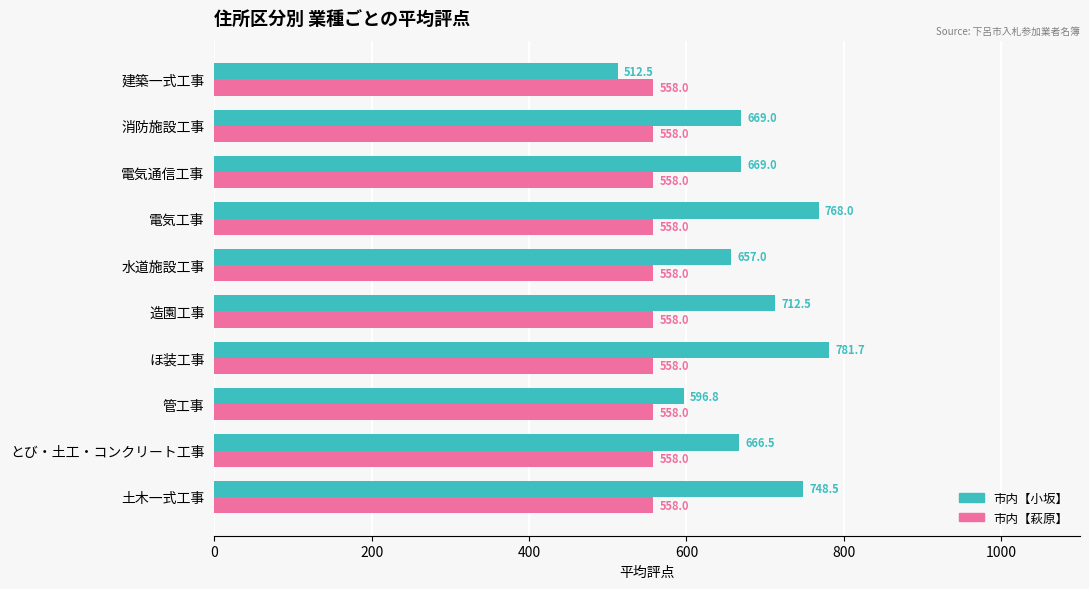

Rank the series by their maximum value, from highest to lowest.

市内【小坂】, 市内【萩原】